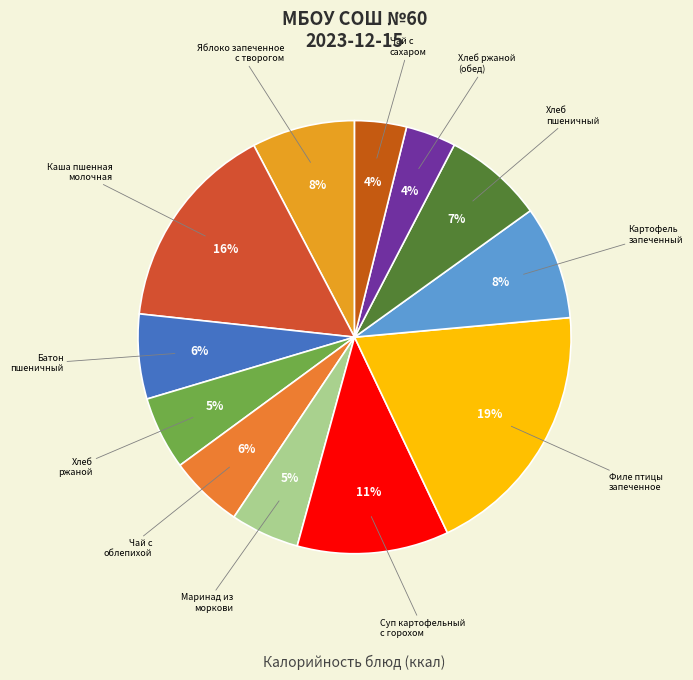

Rank the categories by value from highest to lowest.

Филе птицы
запеченное, Каша пшенная
молочная, Суп картофельный
с горохом, Картофель
запеченный, Яблоко запеченное
с творогом, Хлеб
пшеничный, Батон
пшеничный, Чай с
облепихой, Хлеб
ржаной, Маринад из
моркови, Чай с
сахаром, Хлеб ржаной
(обед)